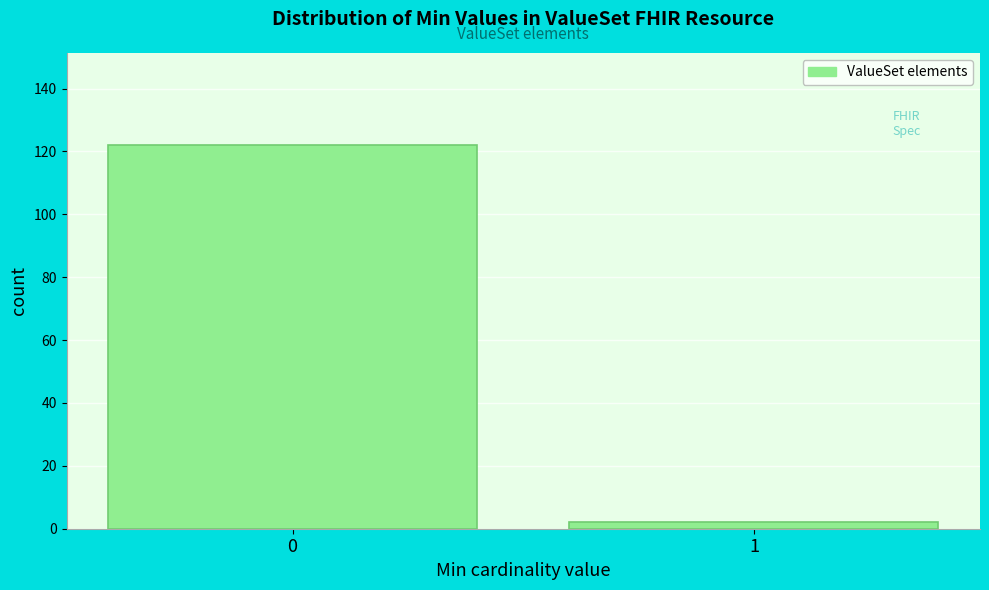

Reading left to right, extract all data points from this chart.

122	2